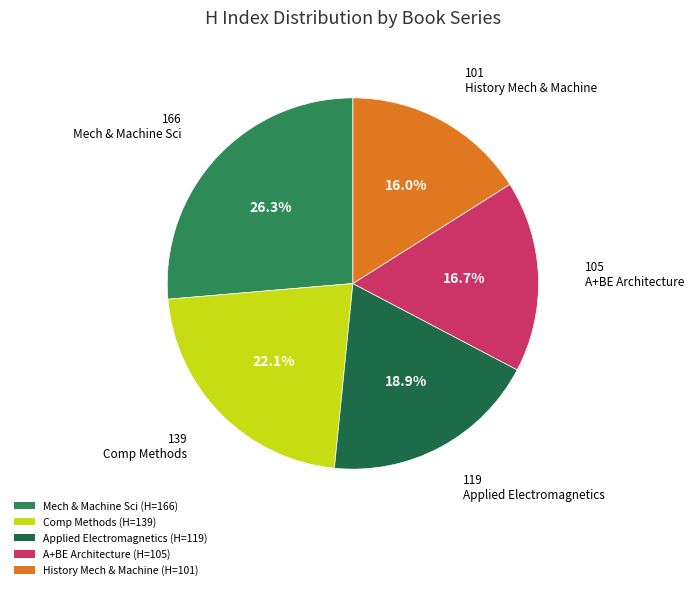

Which category has the biggest portion of the pie?

Mech & Machine Sci